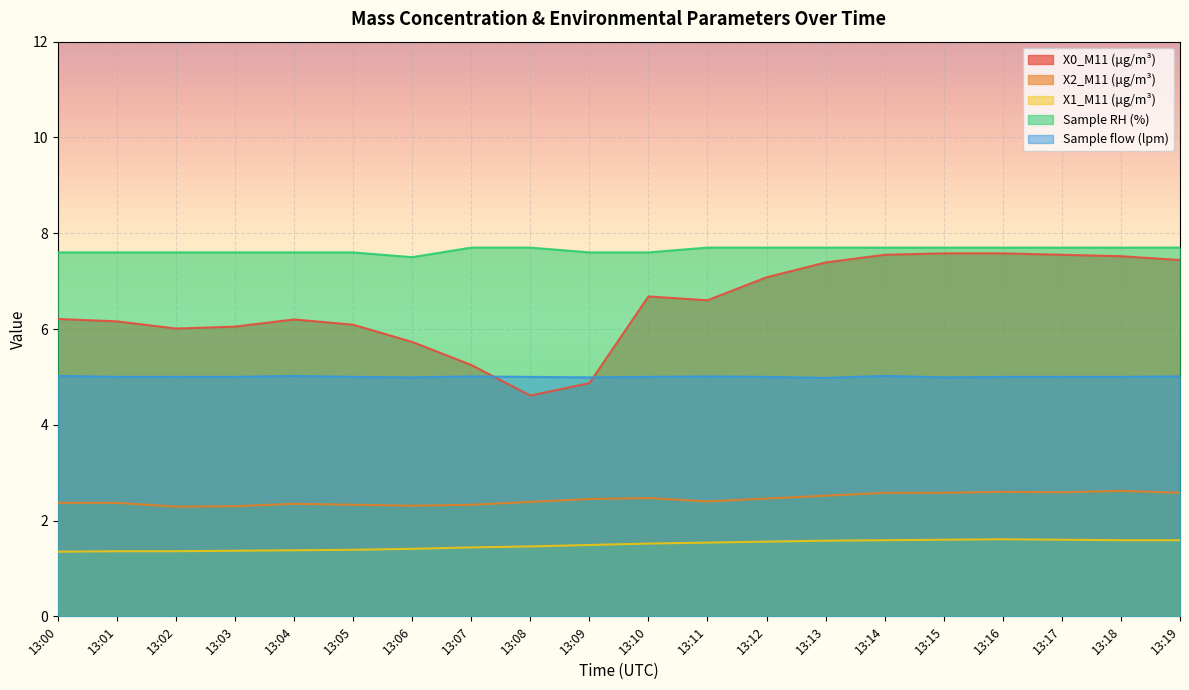

At how many categories does at least one series exceed 4?

20